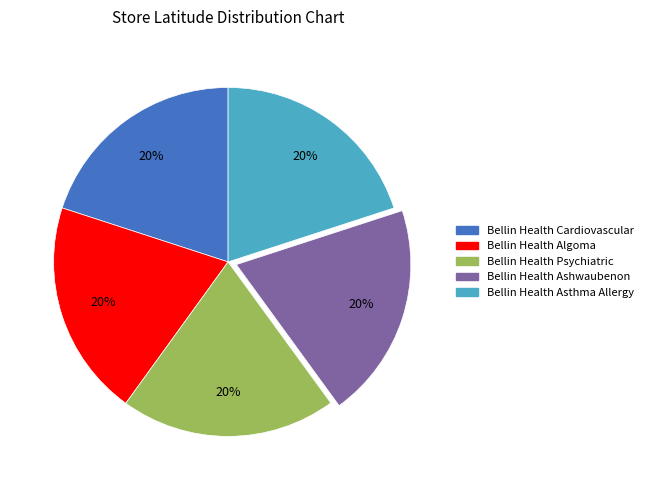

Do Bellin Health Cardiovascular and Bellin Health Psychiatric together represent more than half of the pie?

No